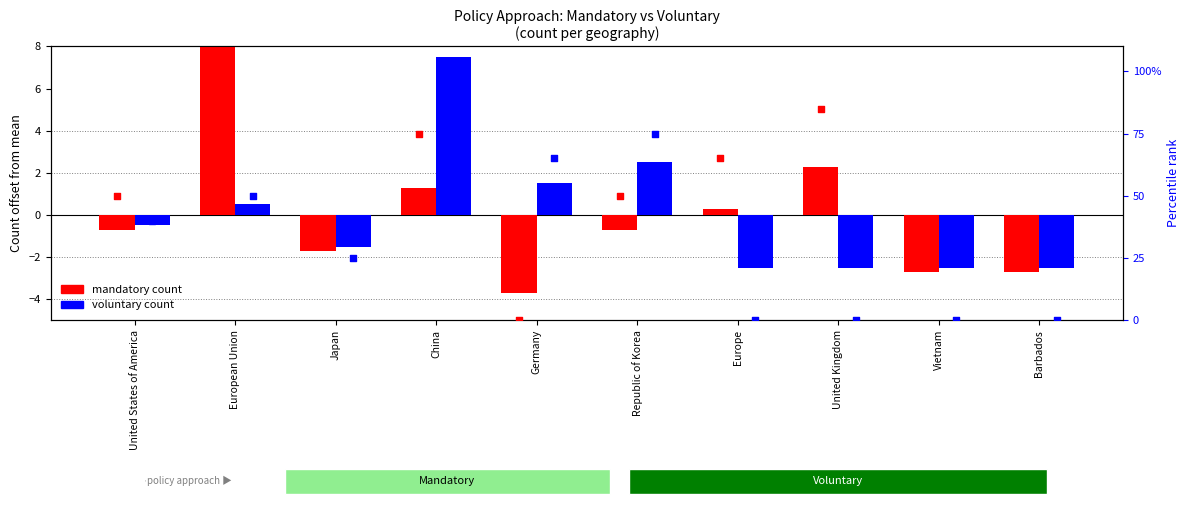

At how many categories does at least one series exceed -1?

7